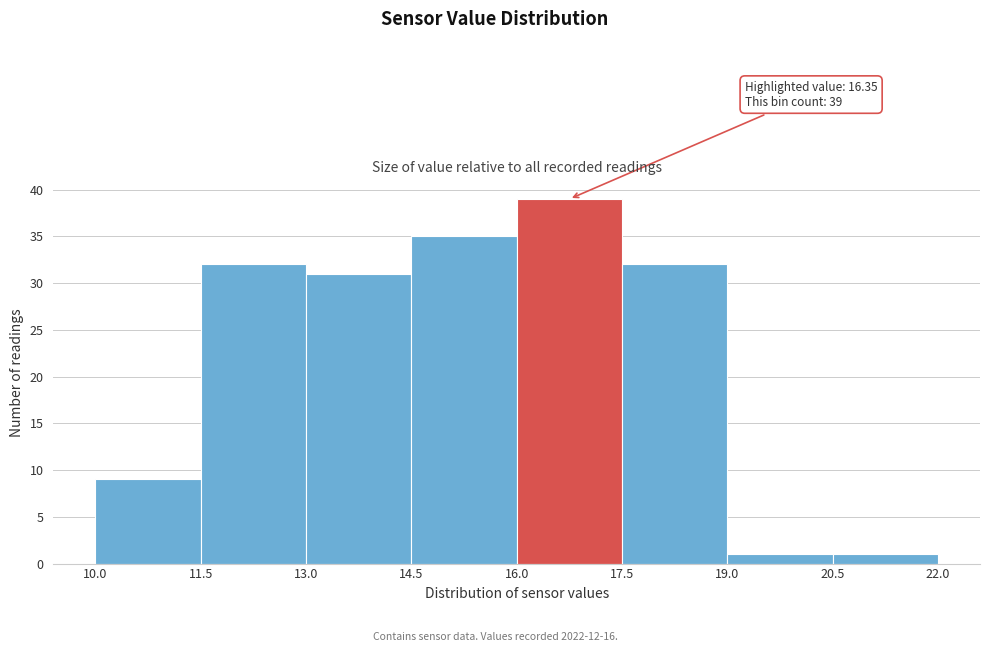

Over which range of the x-axis is the bar tallest?

16.0 to 17.5